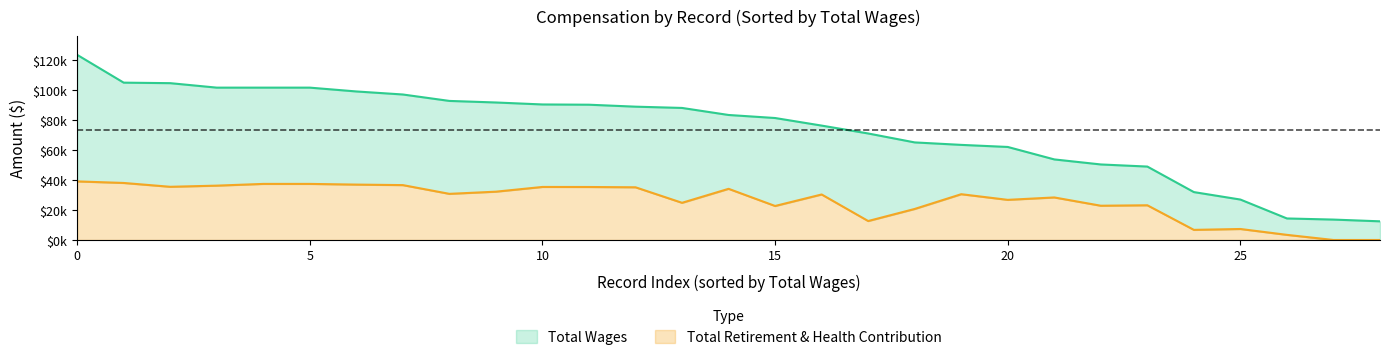

What is the average value of the Total Wages series?

73520